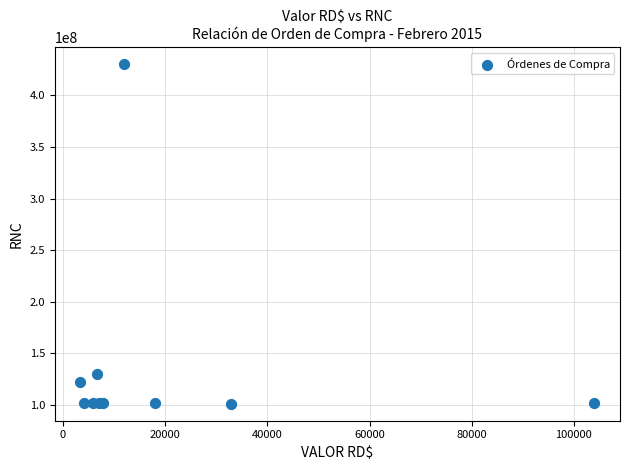

What Y value in the scatter plot is closest to 265590030?

130342873